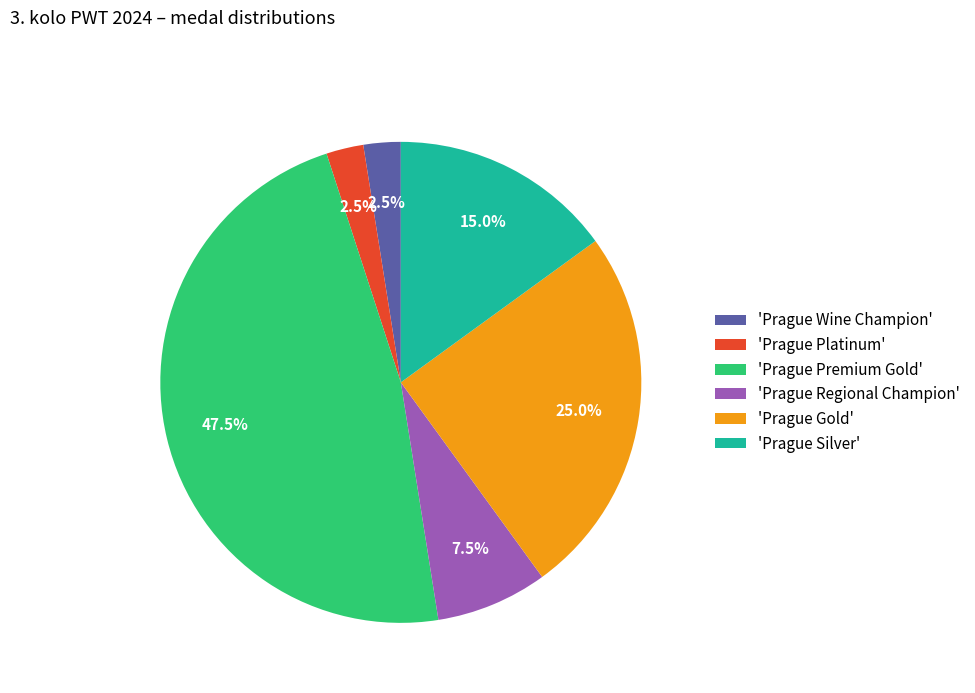

Combined, what portion of the pie is 'Prague Silver' and 'Prague Regional Champion'?

22.5%